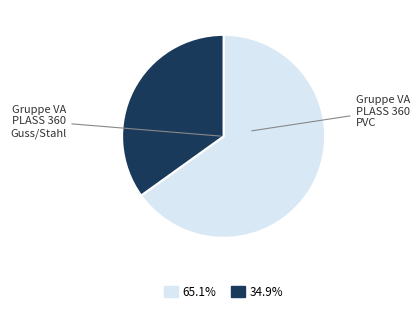

Does any single category account for the majority?

Yes